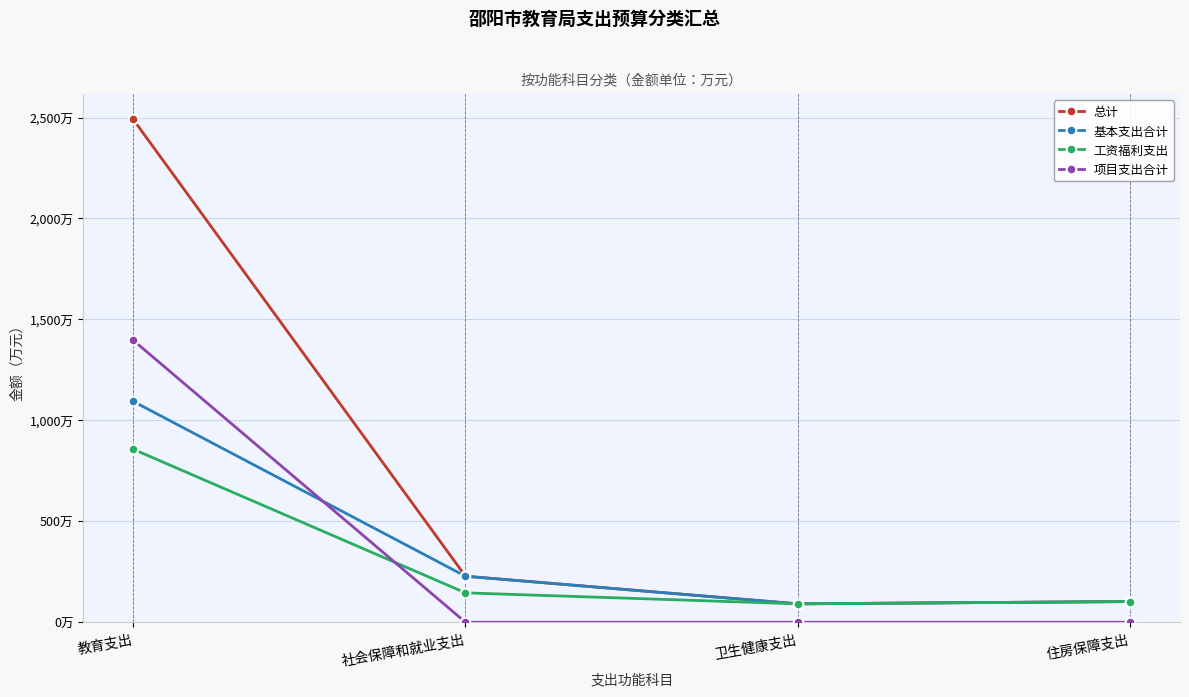

What are all the series names shown in the legend?

总计, 基本支出合计, 工资福利支出, 项目支出合计